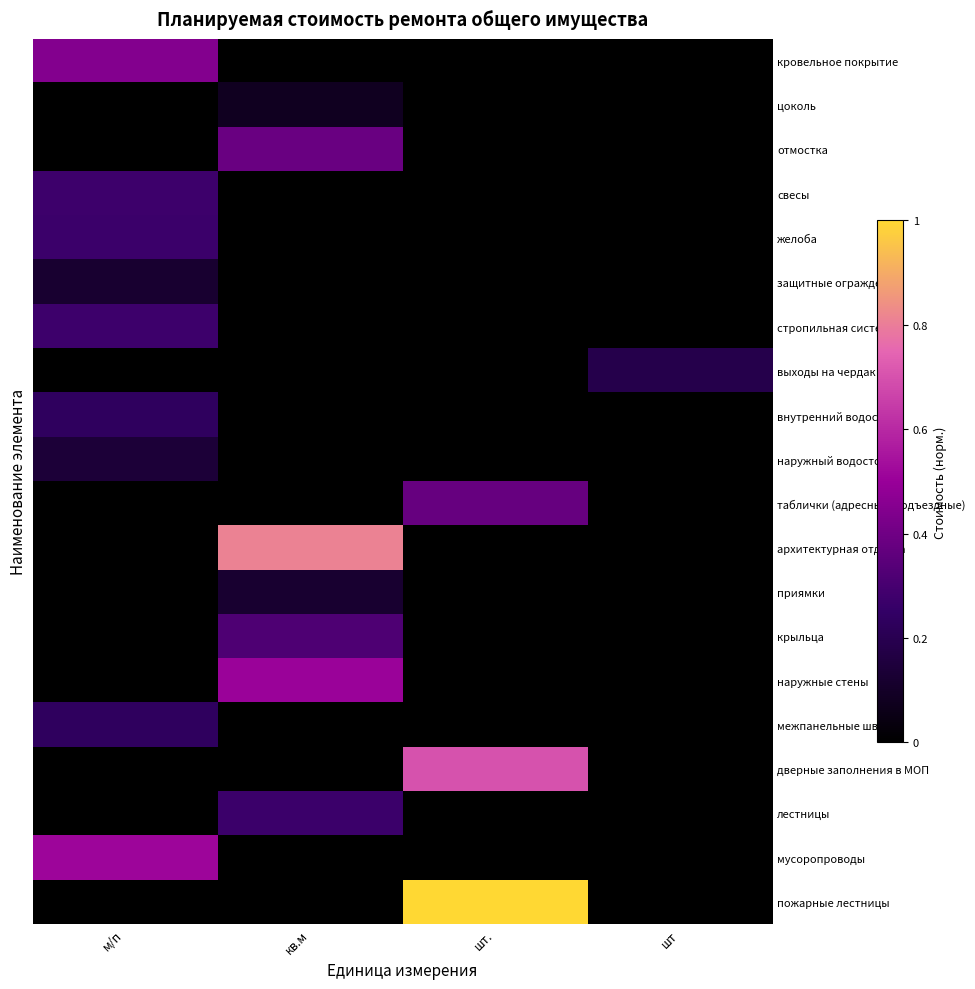

Count the number of data series in this chart.

20